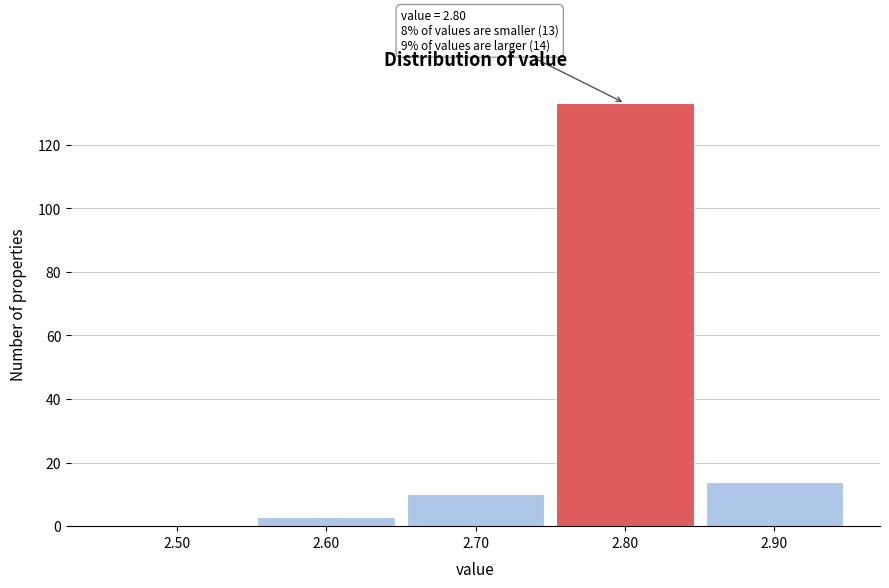

Reading left to right, extract all data points from this chart.

2.50=0	2.60=3	2.70=10	2.80=133	2.90=14